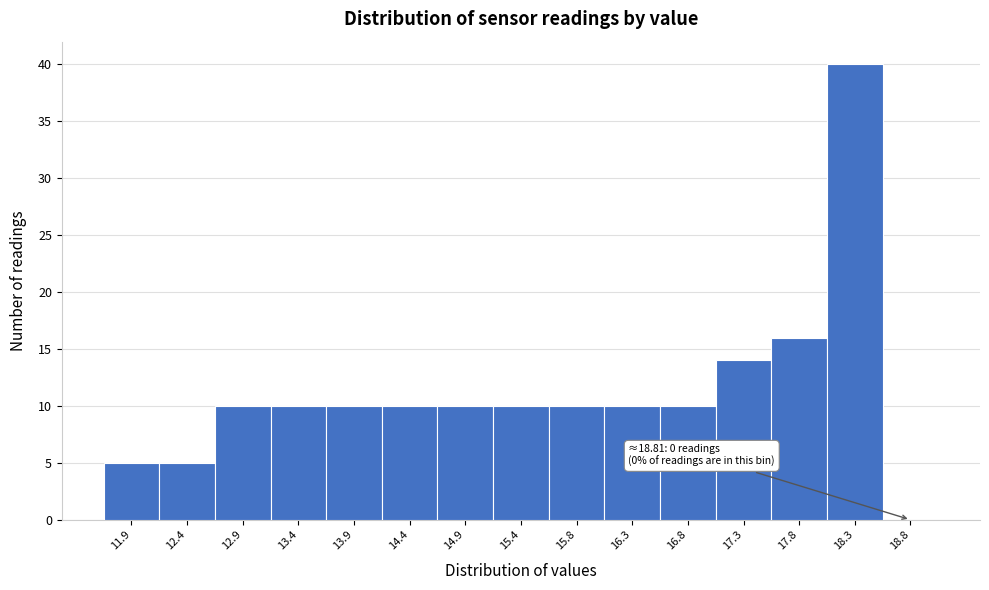

Reading right to left, what are all the values shown in this chart?

18.8=0	18.3=40	17.8=16	17.3=14	16.8=10	16.3=10	15.8=10	15.4=10	14.9=10	14.4=10	13.9=10	13.4=10	12.9=10	12.4=5	11.9=5